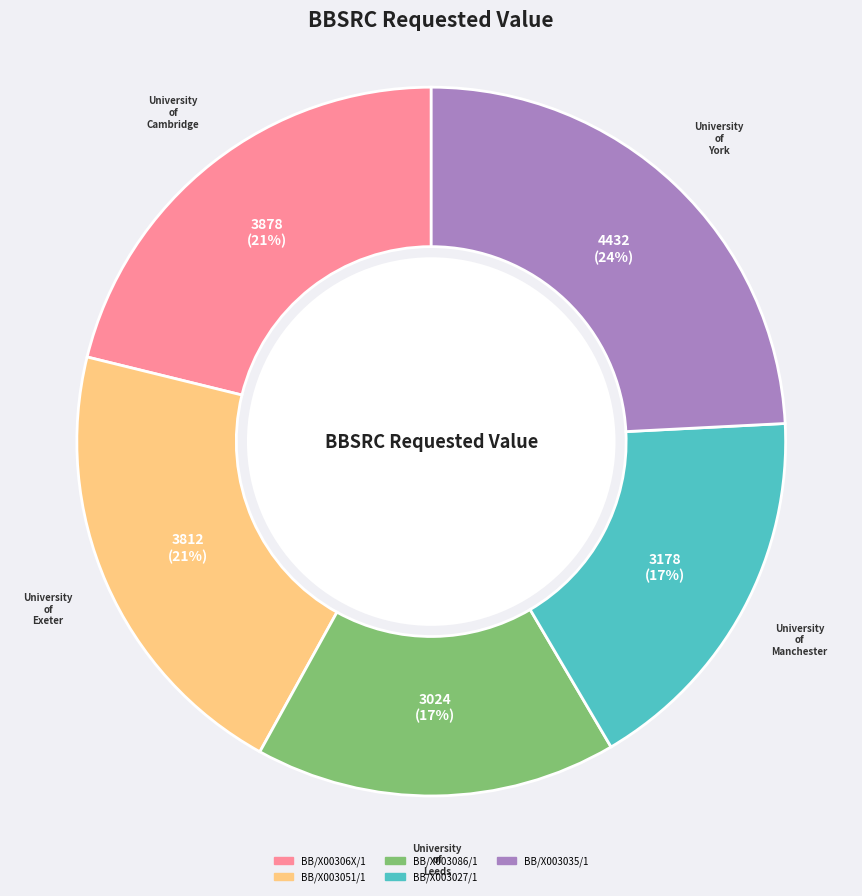

Between BB/X00306X/1 and BB/X003086/1, which is larger?

BB/X00306X/1